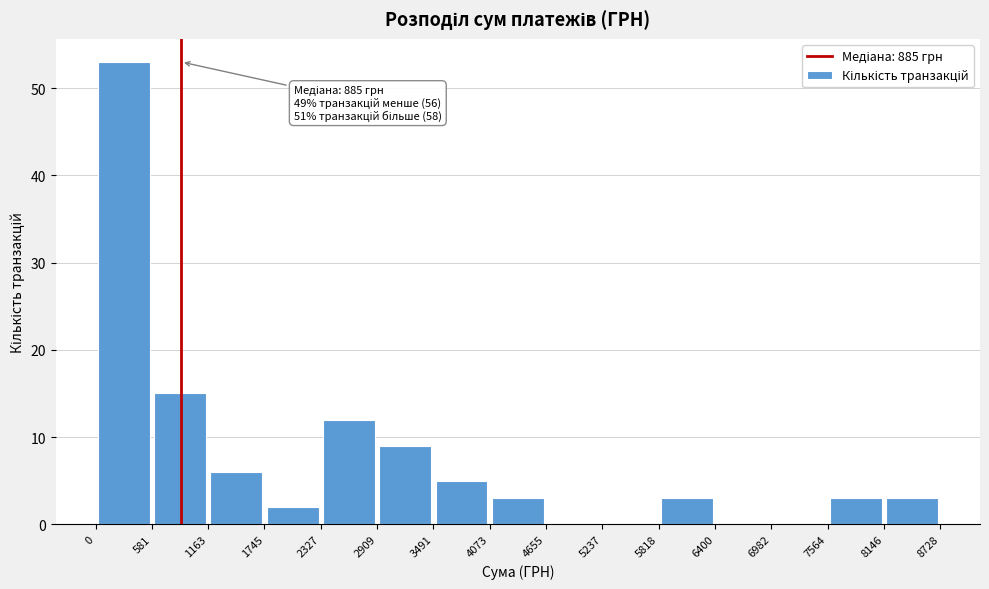

Which range on the x-axis has the tallest bar?

0 to 581